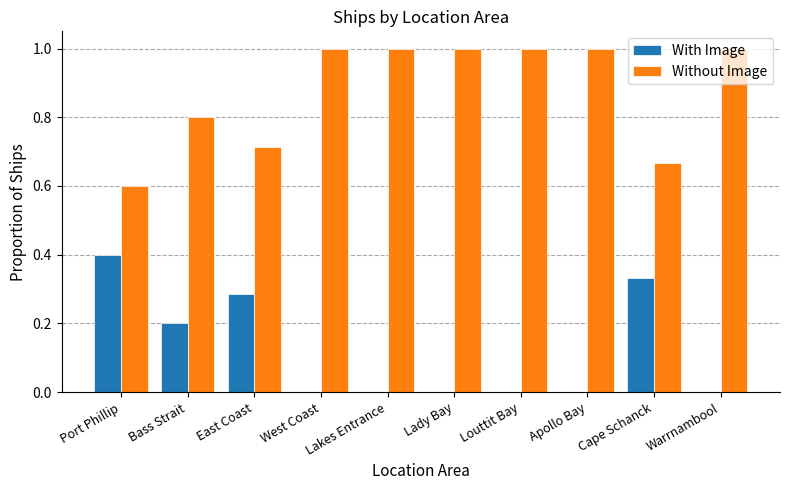

Is the value of With Image at Louttit Bay greater than the value of Without Image at Port Phillip?

No